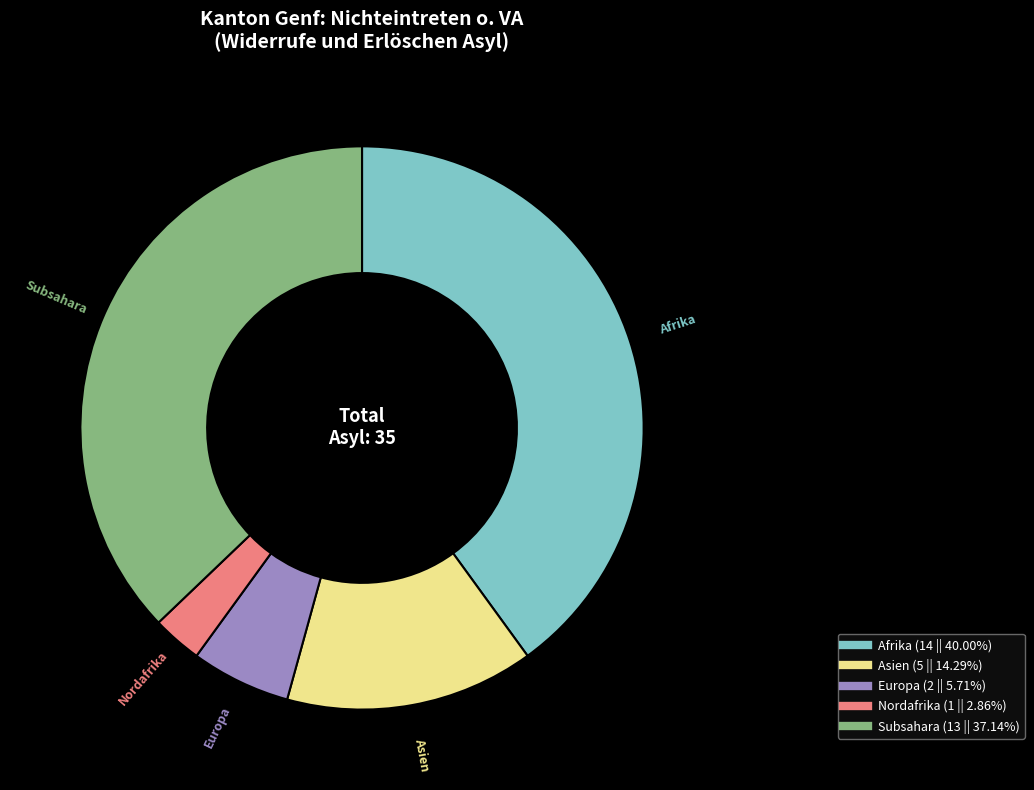

Is there any slice that represents more than half of the pie?

No